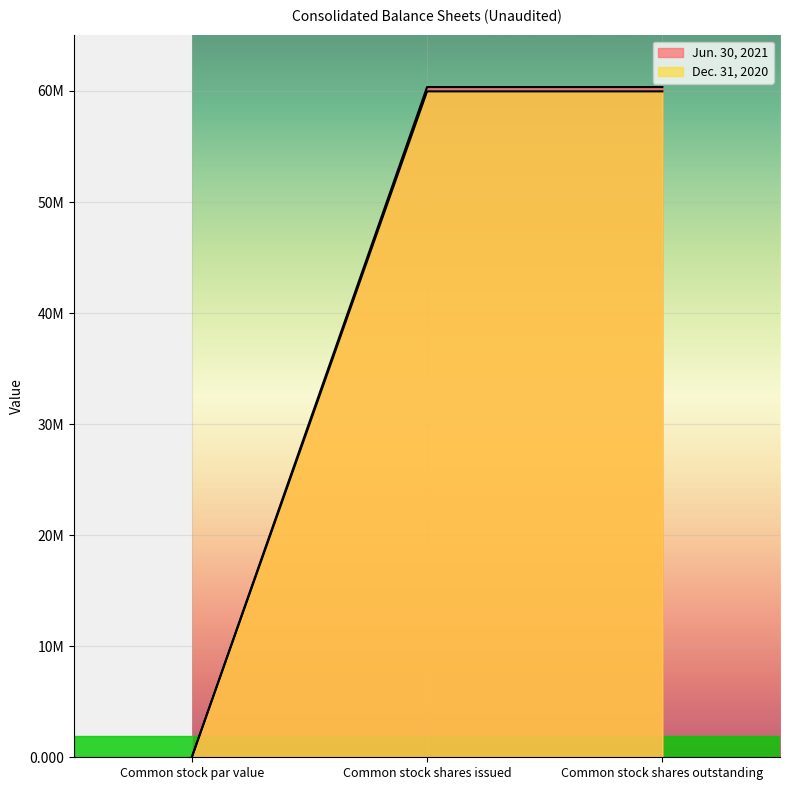

Is it true that Jun. 30, 2021 equals 60352942.0 at Common stock shares outstanding?

True